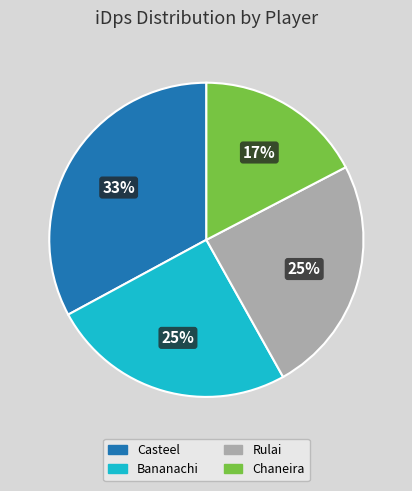

What is the smallest slice in the pie chart?

Chaneira